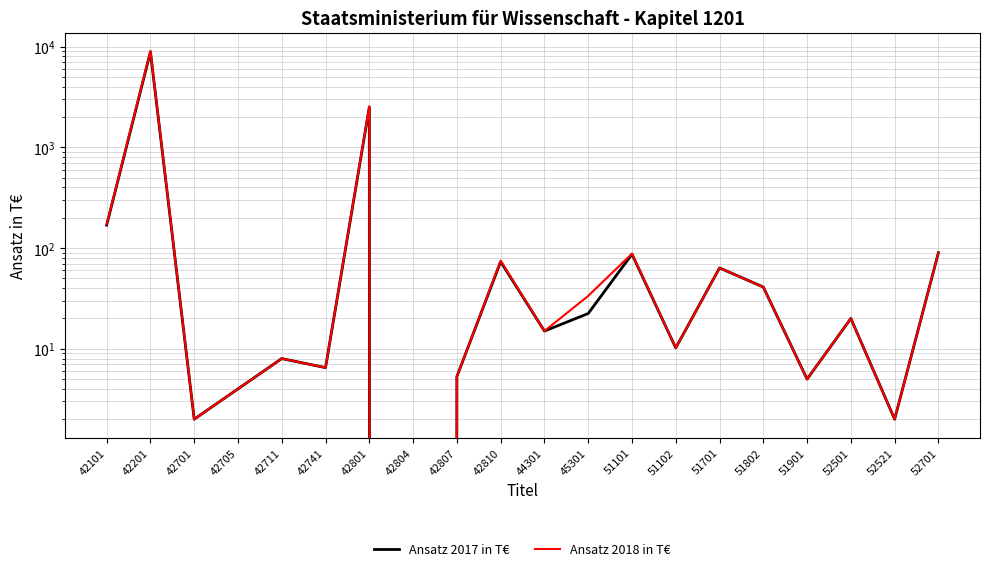

Which series has the widest spread of values?

Ansatz 2018 in T€